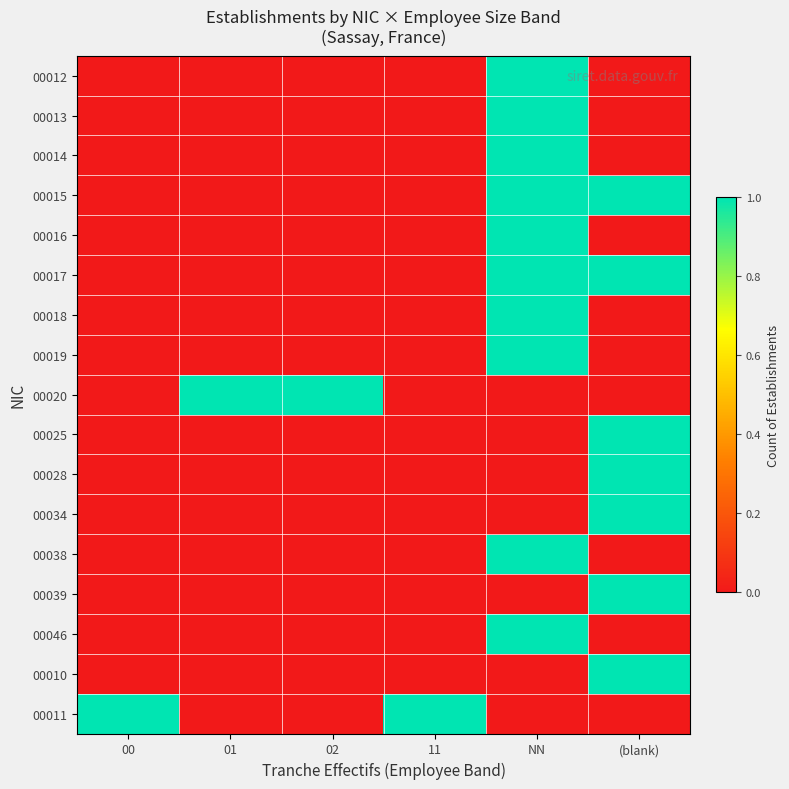

List the series in order of their peak value, highest first.

00012, 00013, 00014, 00015, 00016, 00017, 00018, 00019, 00020, 00025, 00028, 00034, 00038, 00039, 00046, 00010, 00011